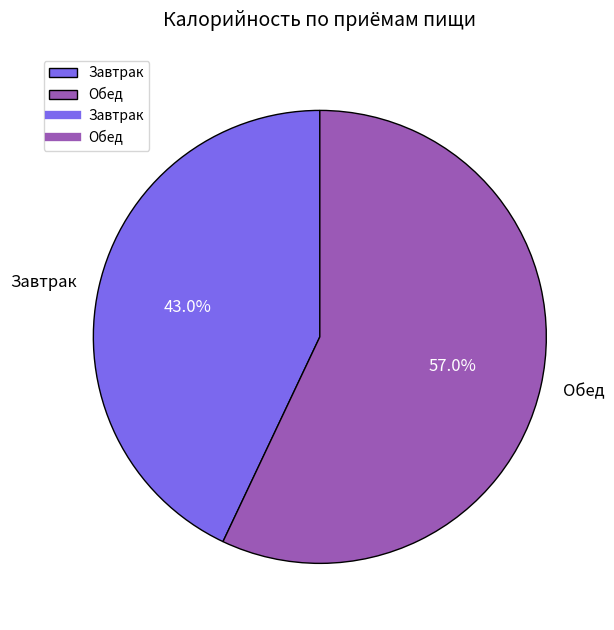

Does Обед represent more than half of the total?

Yes